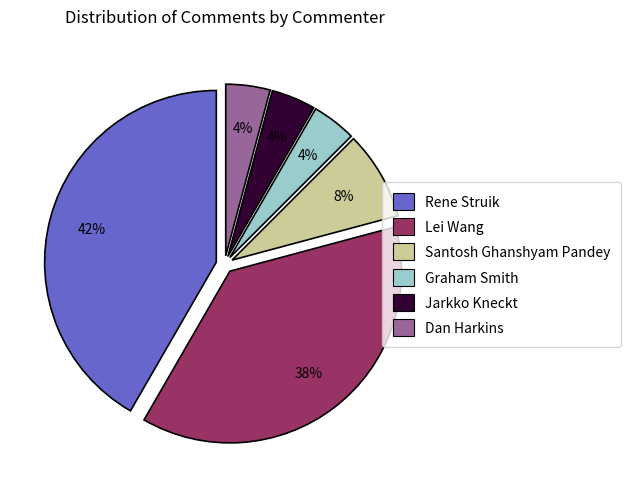

What percentage is the Santosh Ghanshyam Pandey slice, to the nearest percent?

8%